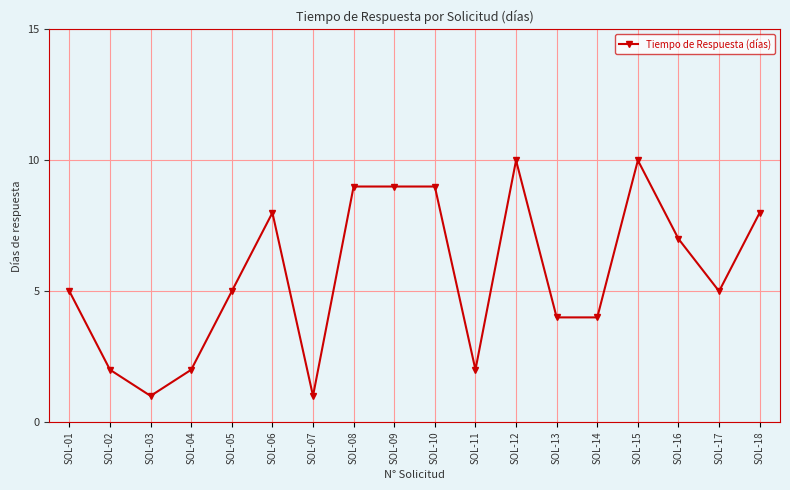

What is the sum of all values?

101